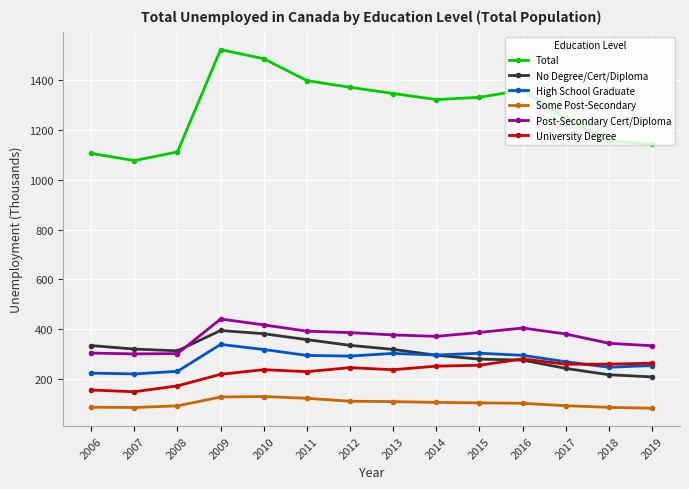

The No Degree/Cert/Diploma series shows 319.1 at 2013. True or false?

True